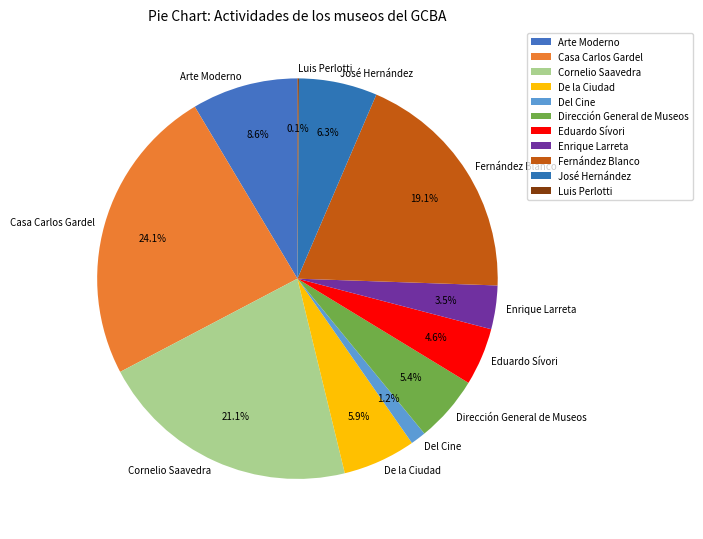

Does any single category account for the majority?

No